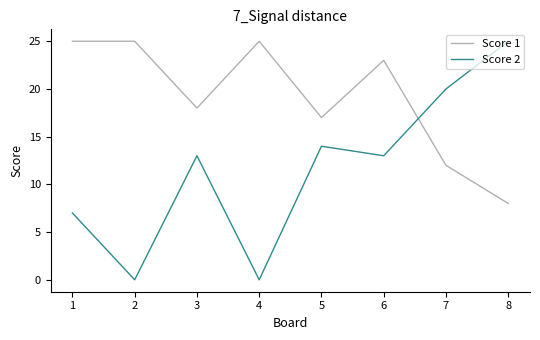

What is the maximum value for Score 1?

25